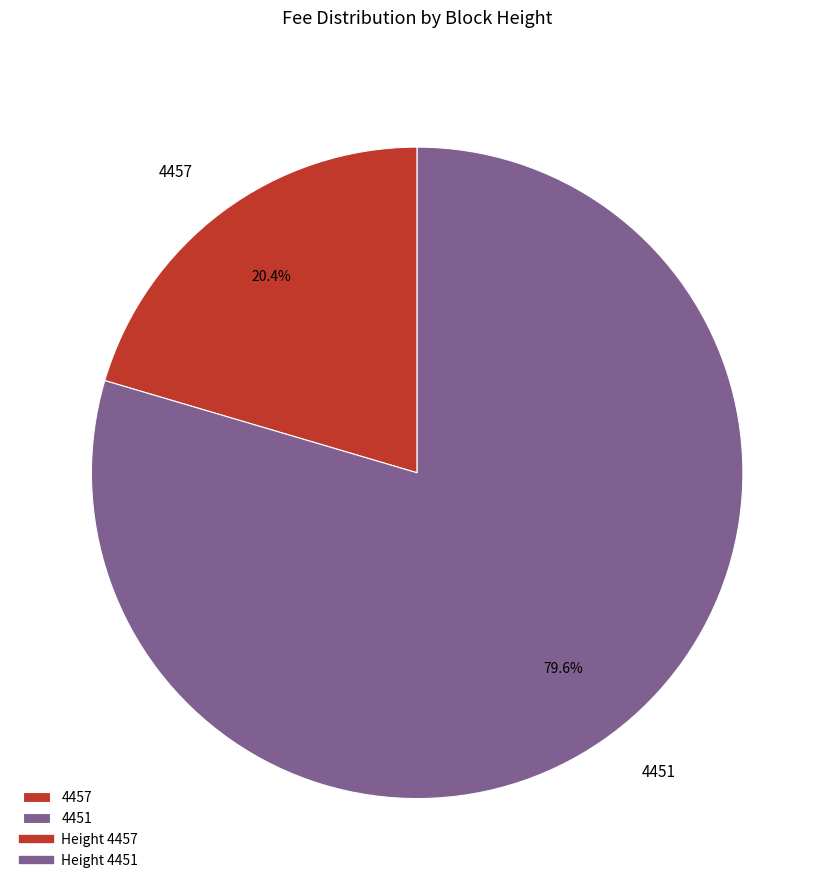

To the nearest percent, what is the combined percentage of 4451 and 4457?

100%